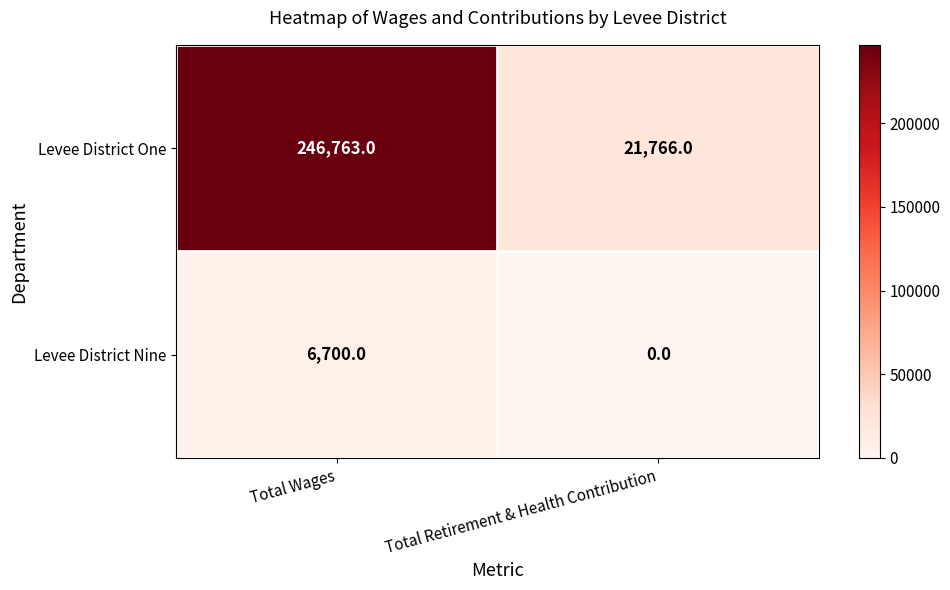

Rank the series by their maximum value, from lowest to highest.

Levee District Nine, Levee District One